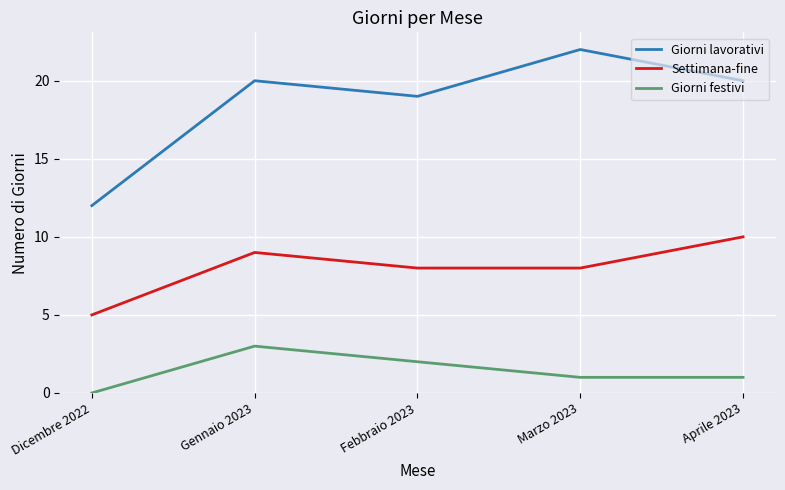

Is the value of Settimana-fine at Marzo 2023 greater than the value of Giorni festivi at Aprile 2023?

Yes